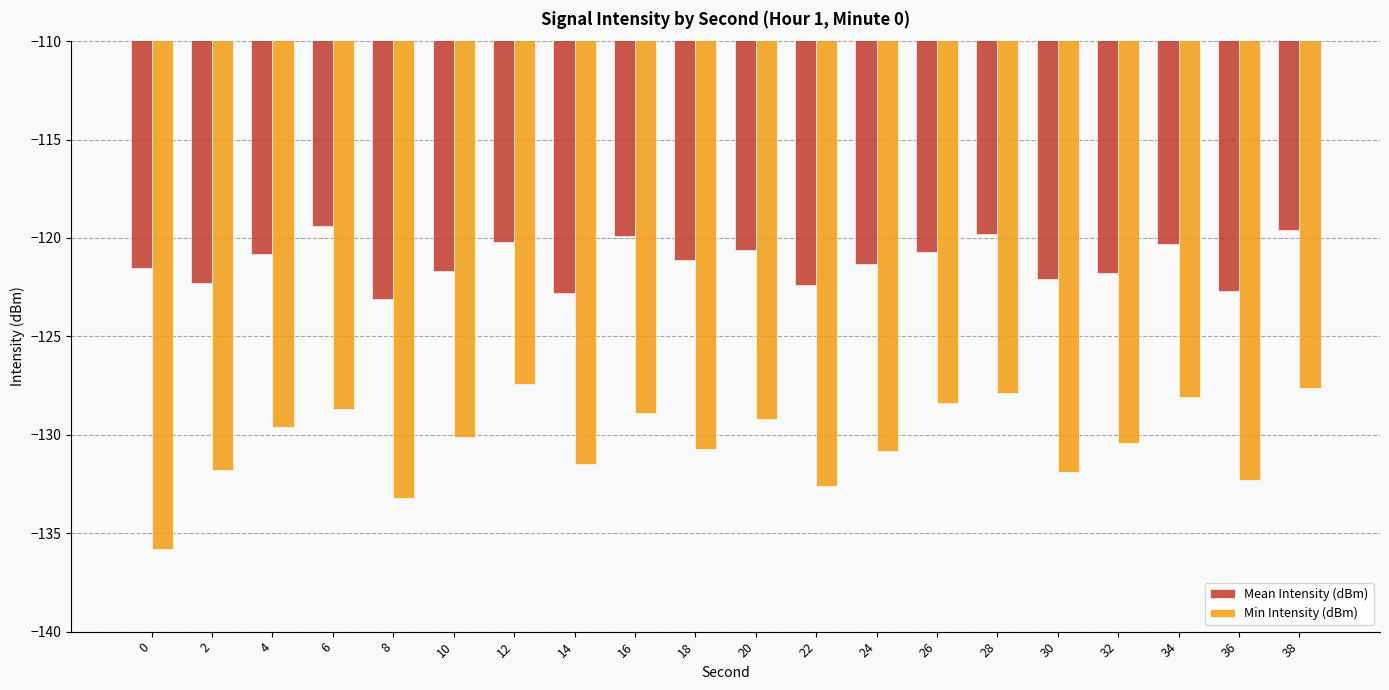

At how many categories does at least one series exceed -130?

20